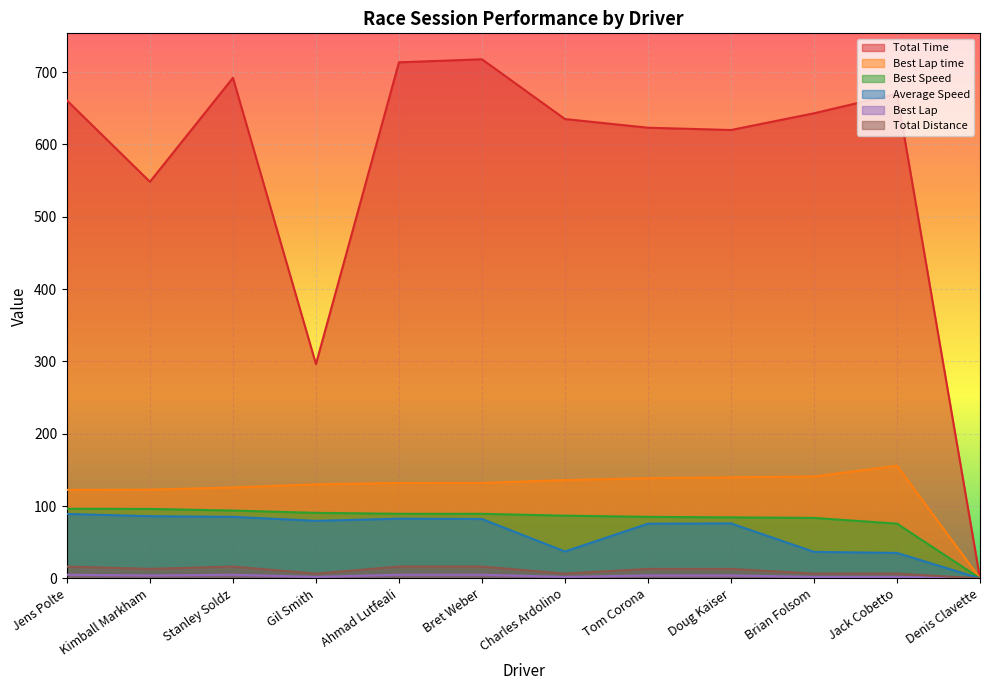

True or false: Total Distance and Average Speed intersect in this chart.

False